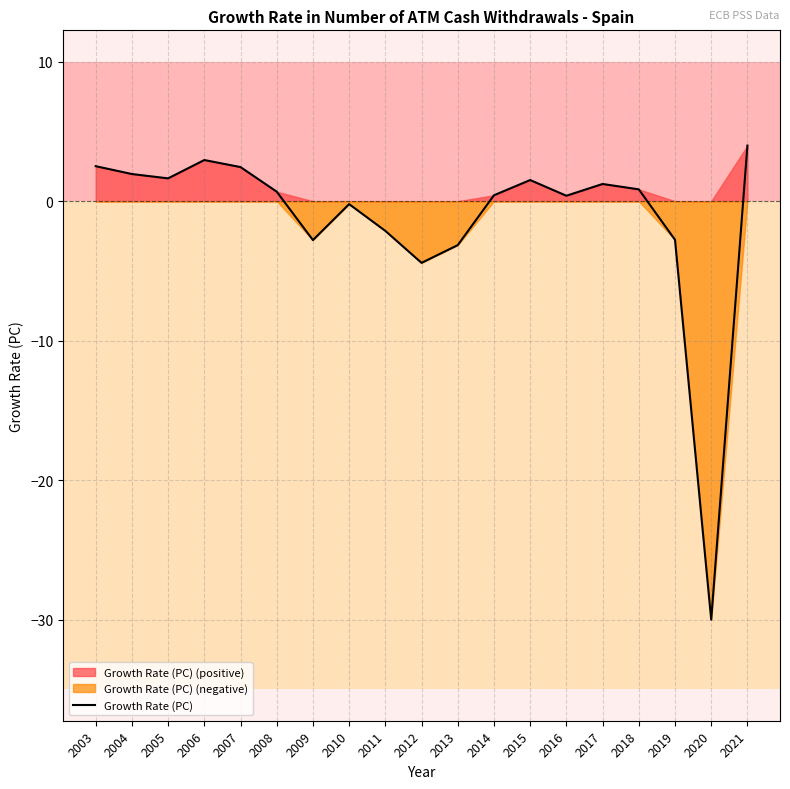

What is the maximum value shown in the chart?

4.0